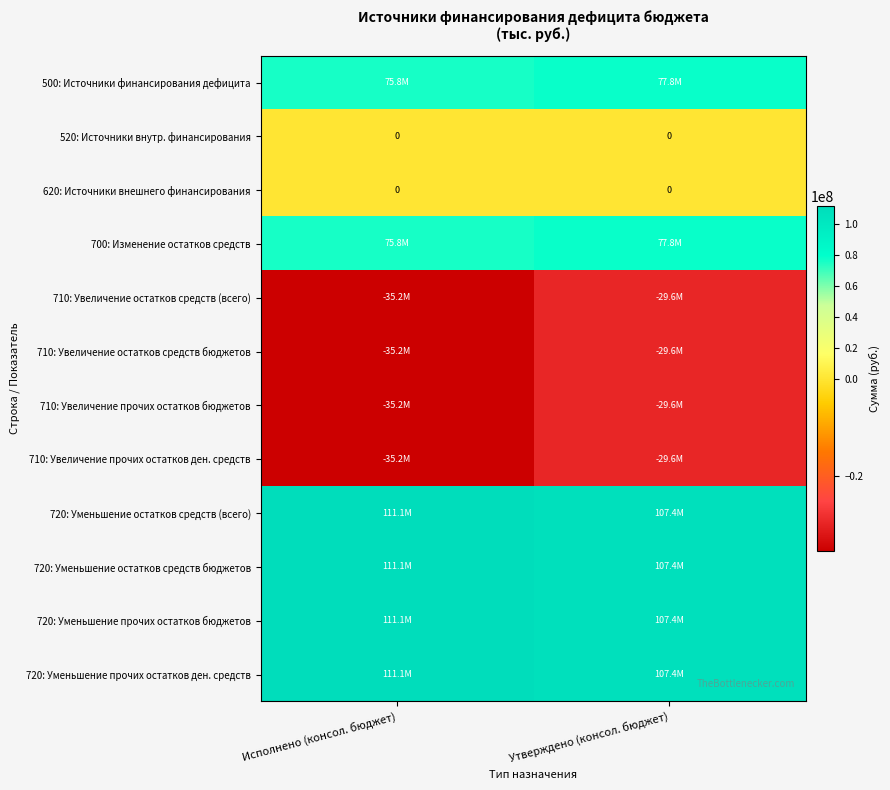

The 710: Увеличение остатков средств бюджетов series shows -29583300.0 at Утверждено (консол. бюджет). True or false?

True